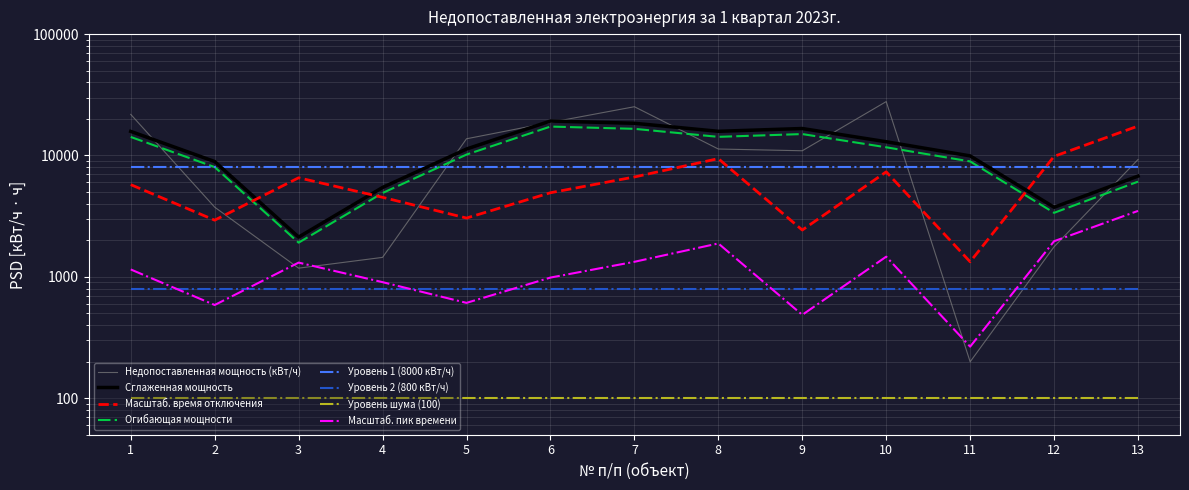

What is the smallest value displayed?

199.5